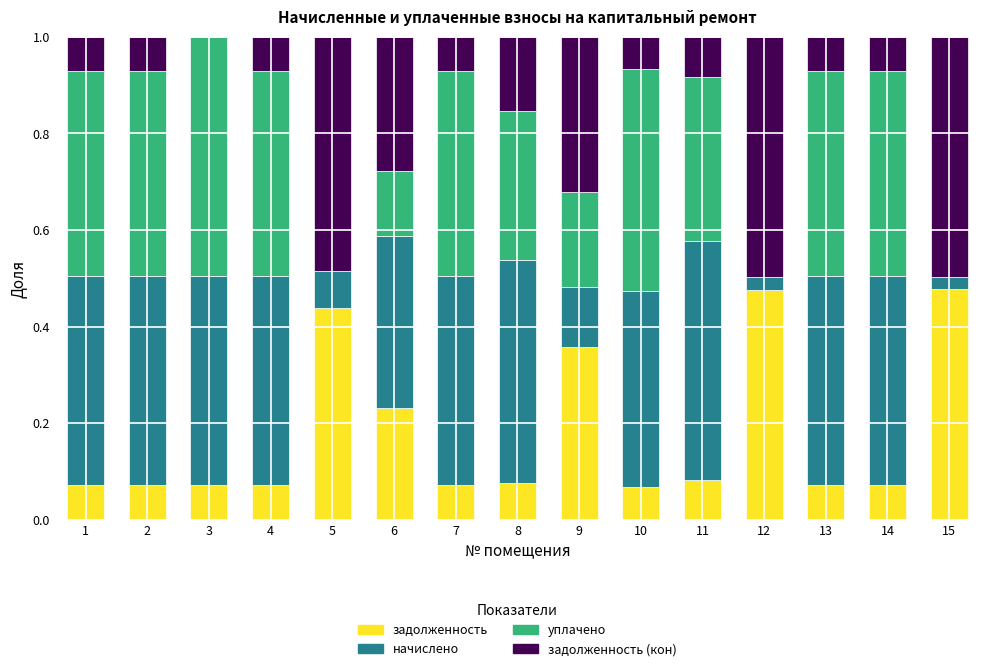

Is it true that задолженность equals 0.5 at 12?

True